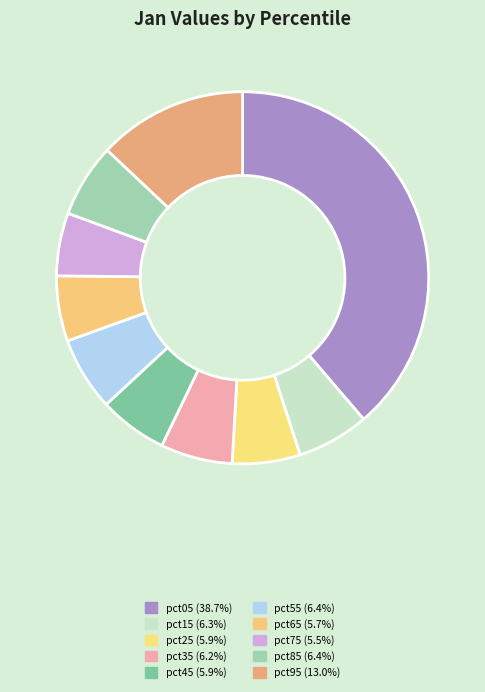

How many slices are in this pie chart?

10